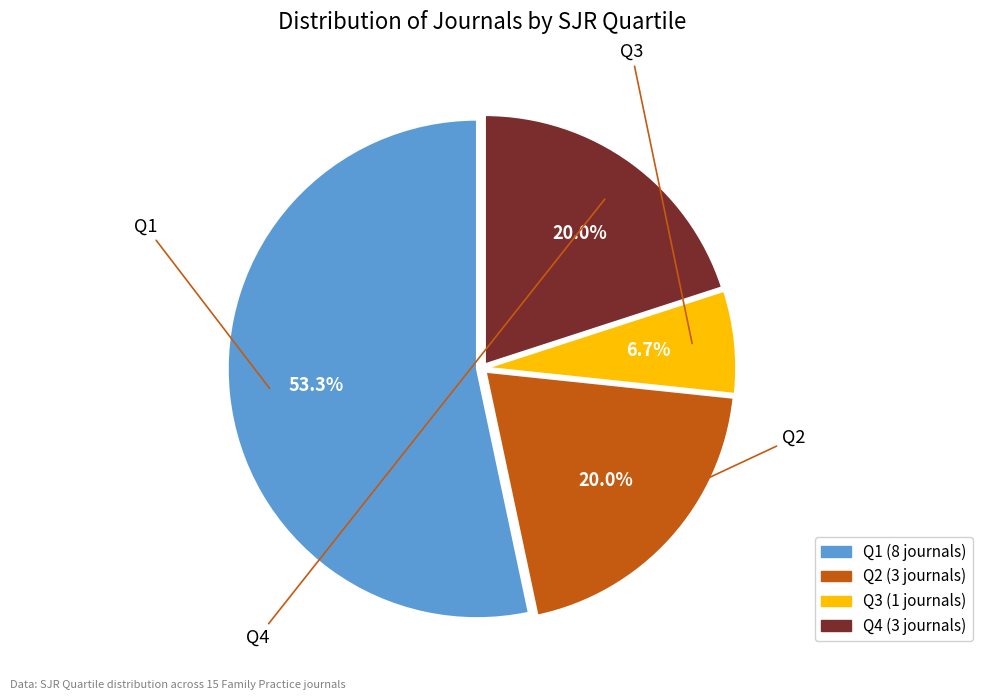

What is the total percentage of Q1 and Q3?

60.0%